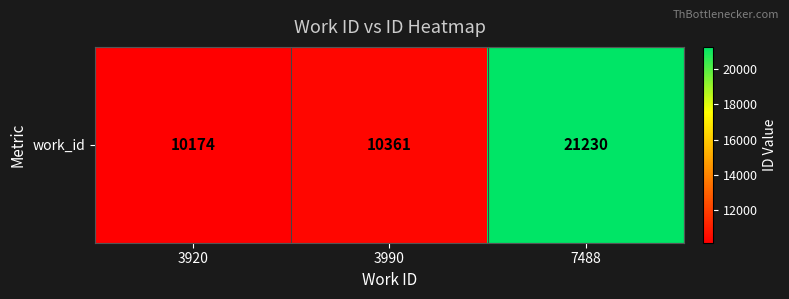

Count the number of data series in this chart.

1